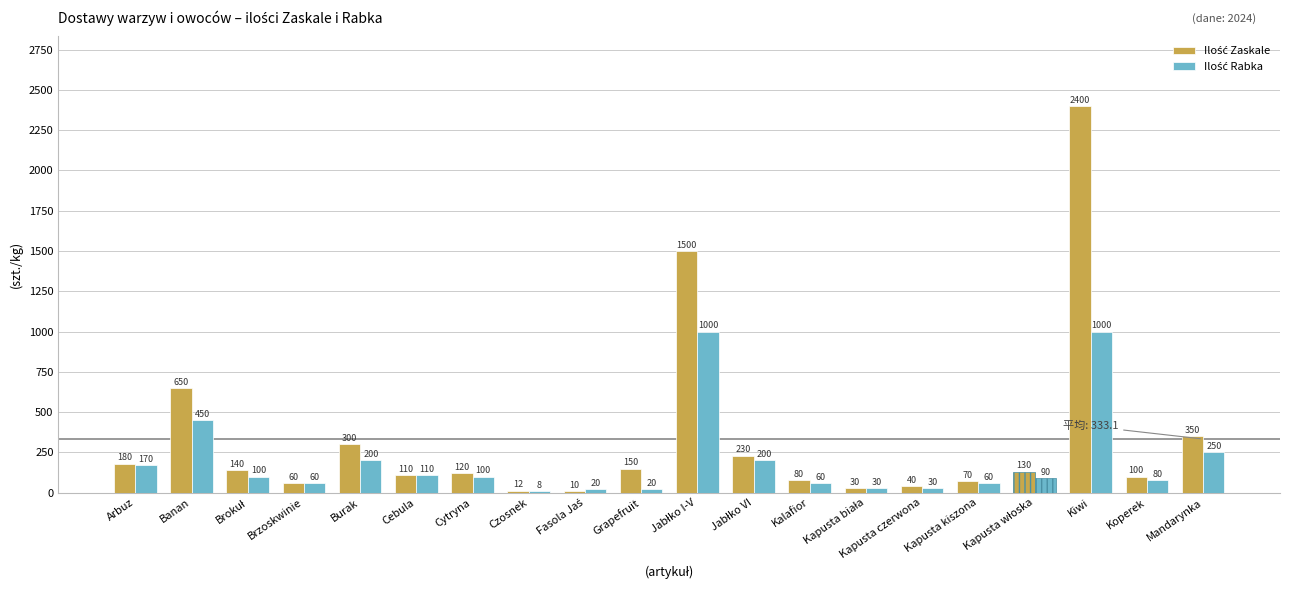

Which category has the highest value across all series?

Kiwi